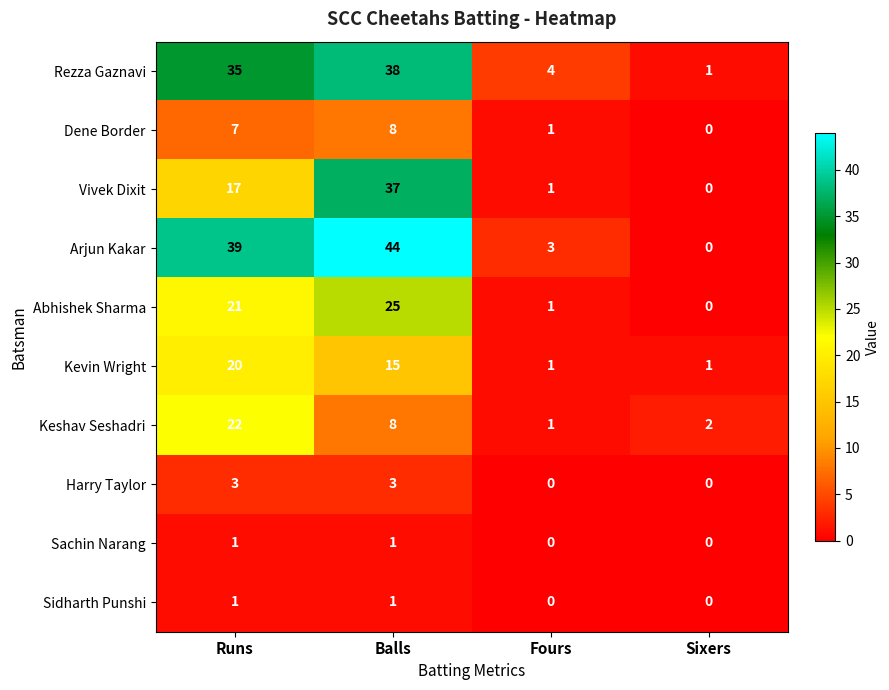

Is it true that Dene Border equals 7 at Runs?

True